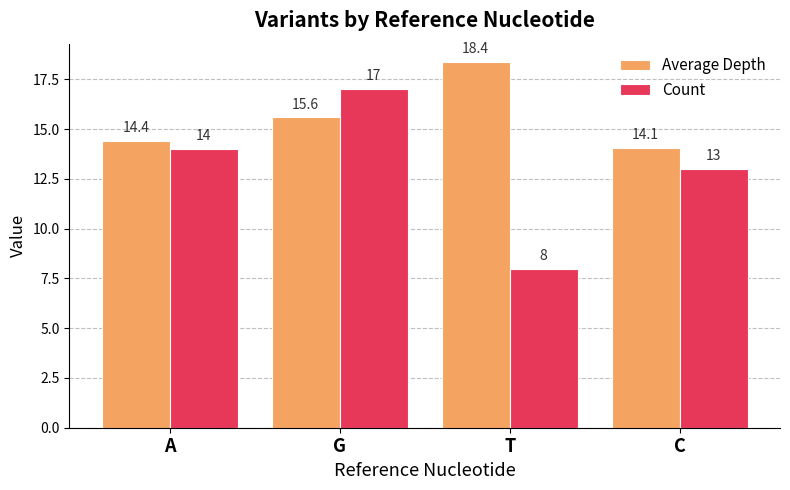

What is the total value across all series at G?

32.6